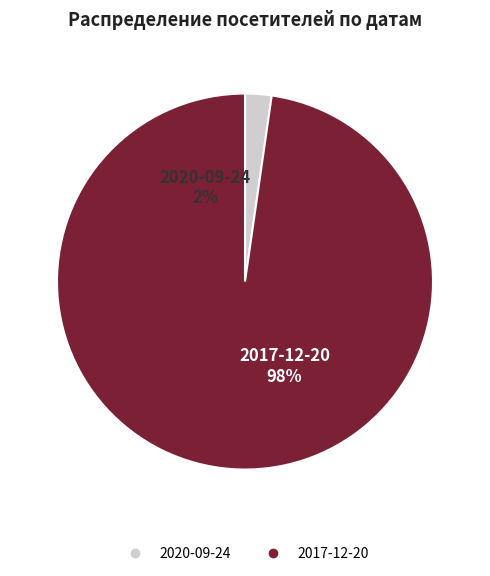

To the nearest percent, what portion does 2017-12-20 represent?

98%